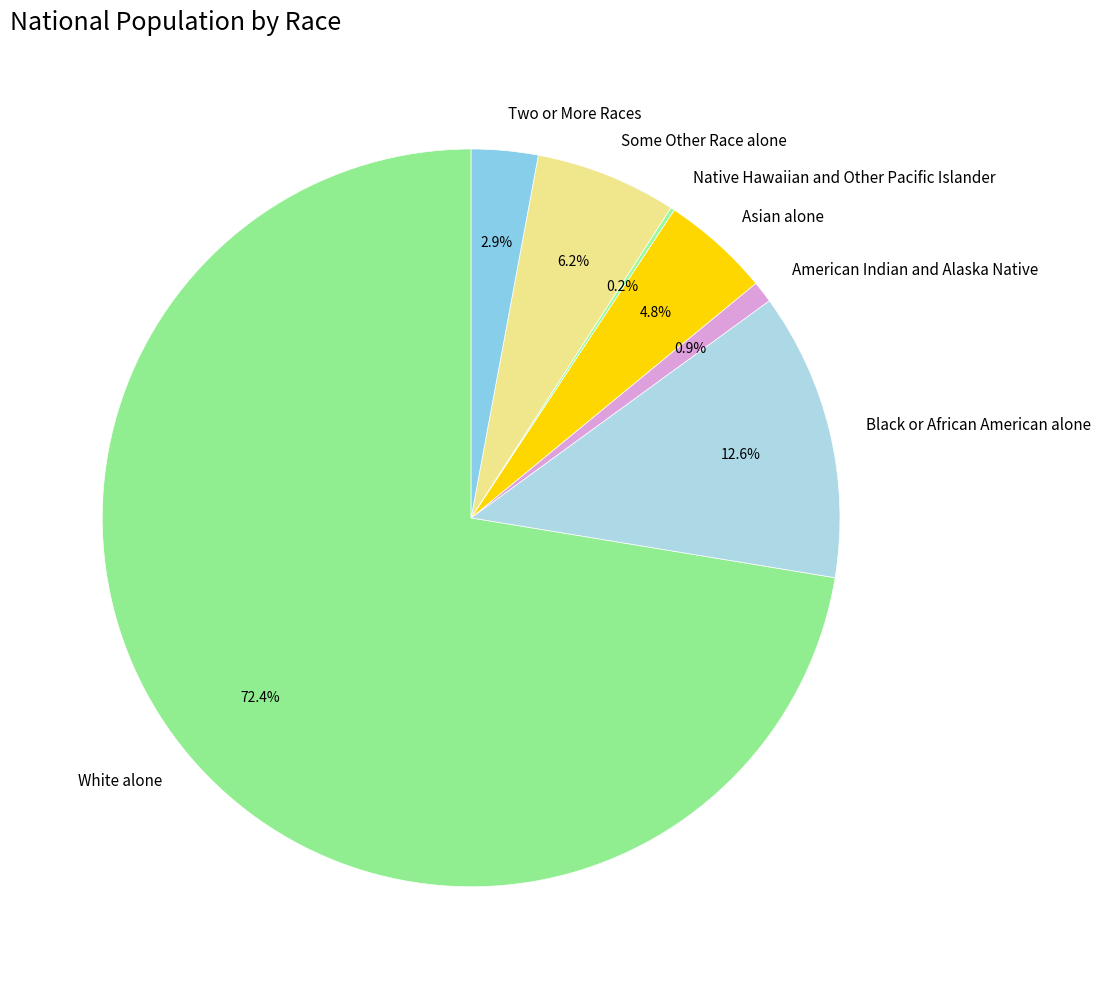

To the nearest percent, what percentage of the pie is Two or More Races?

3%